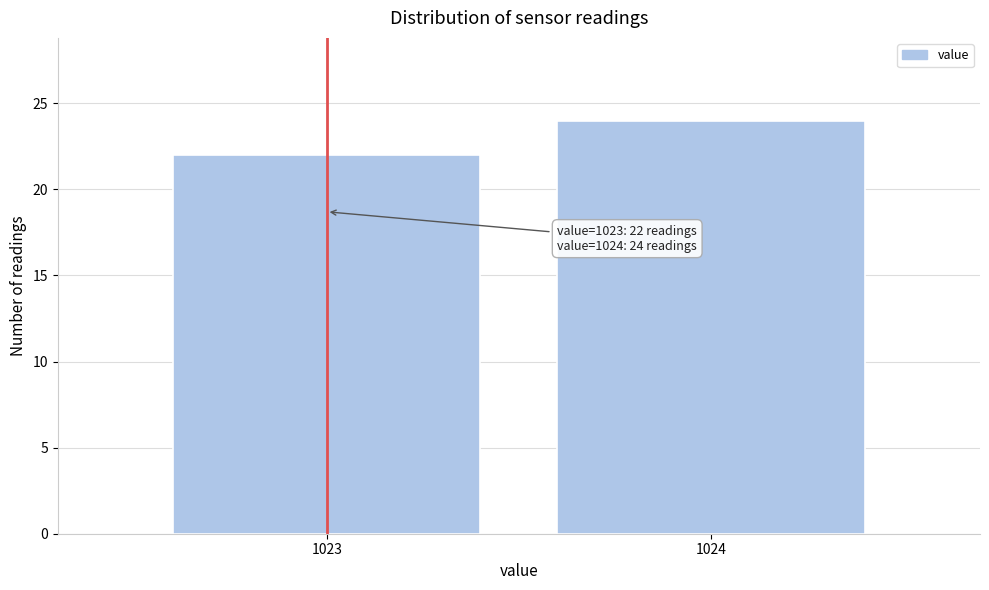

Reading left to right, list all the values displayed in this chart.

22	24